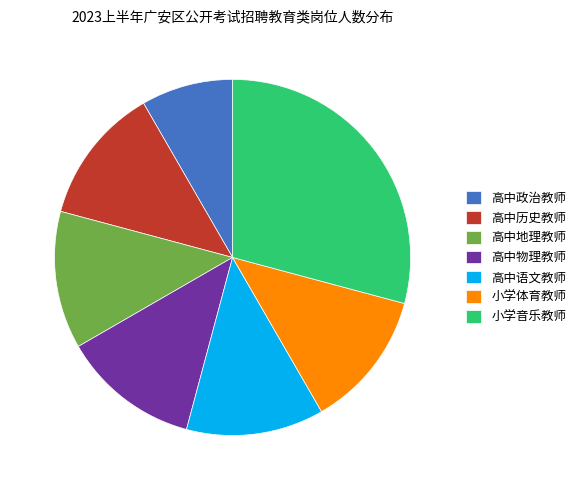

Is there a majority slice in this chart?

No